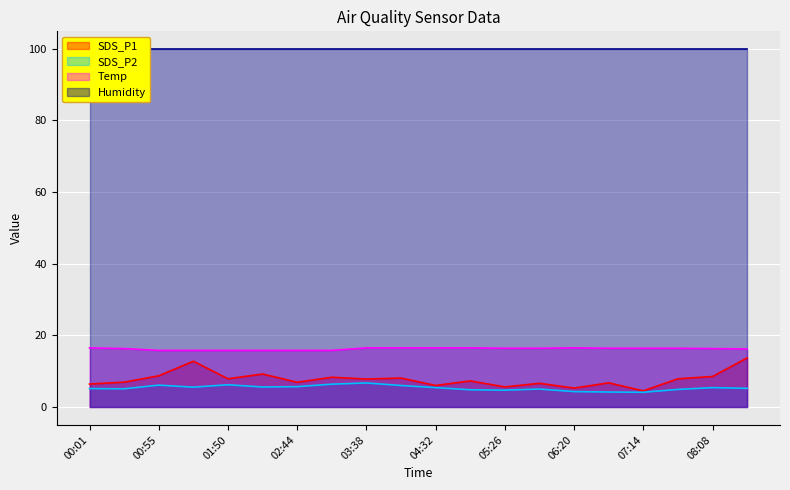

The Temp series shows 7.9 at 00:55. True or false?

False